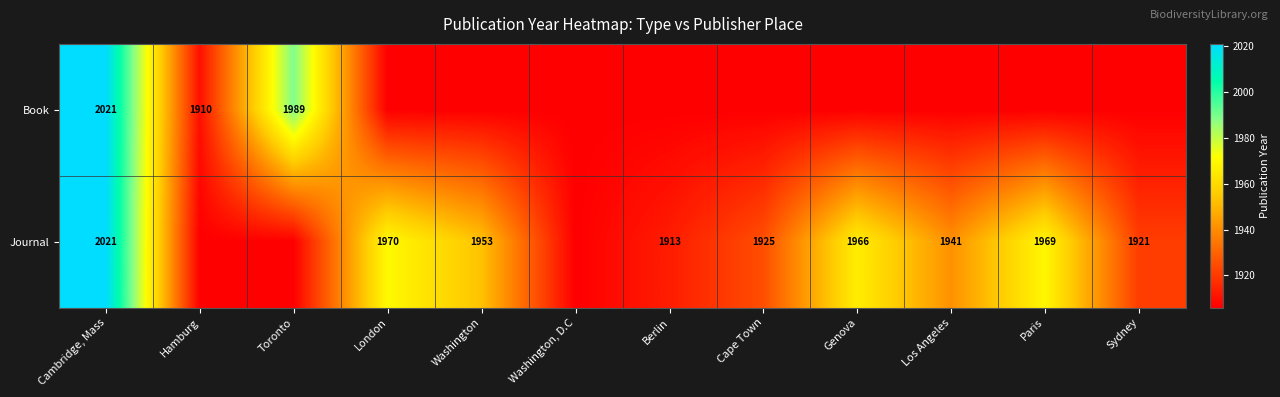

The Book series shows 3277 at Toronto. True or false?

False